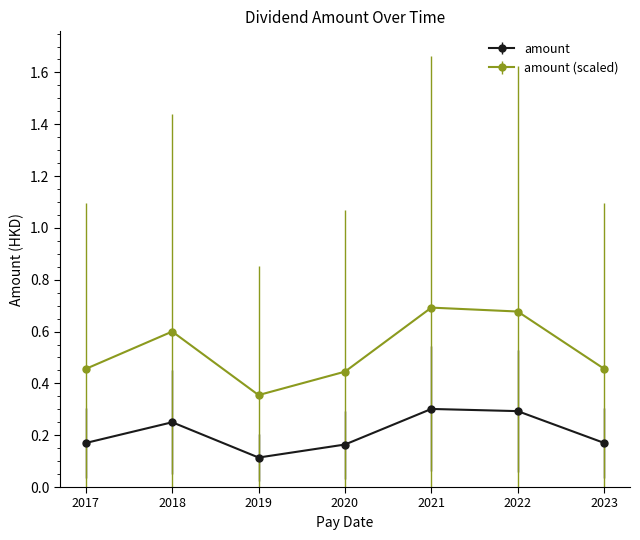

At which label does amount (scaled) reach its minimum?

2019